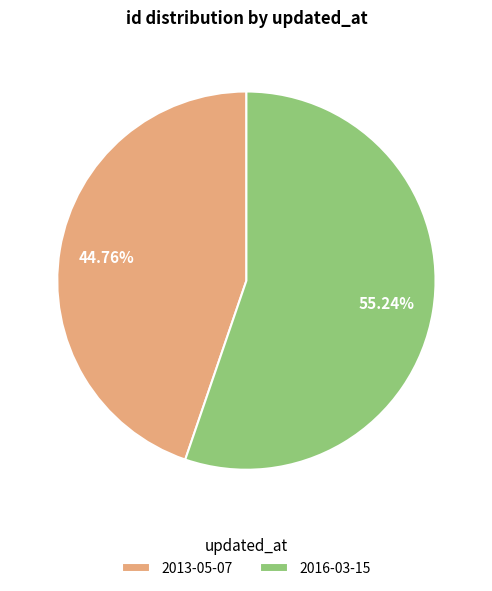

Does 2016-03-15 represent more than half of the total?

Yes